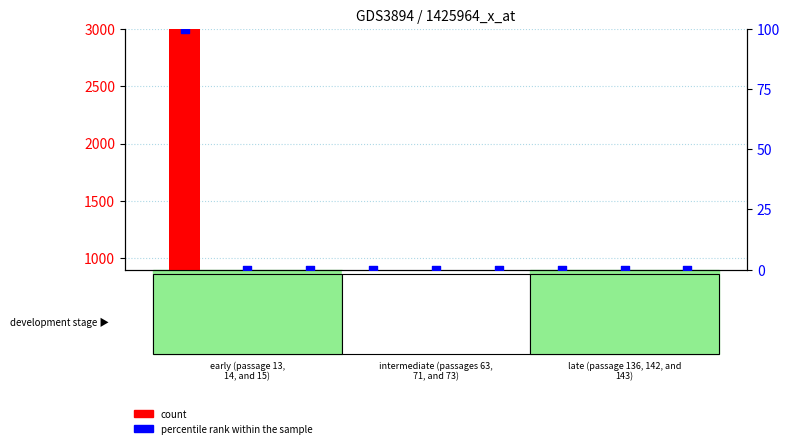

Which series reaches the minimum Y coordinate?

count